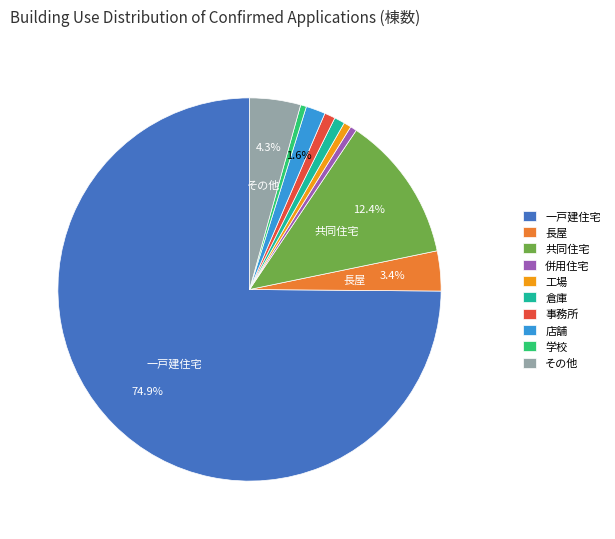

Does 学校 represent more than half of the total?

No